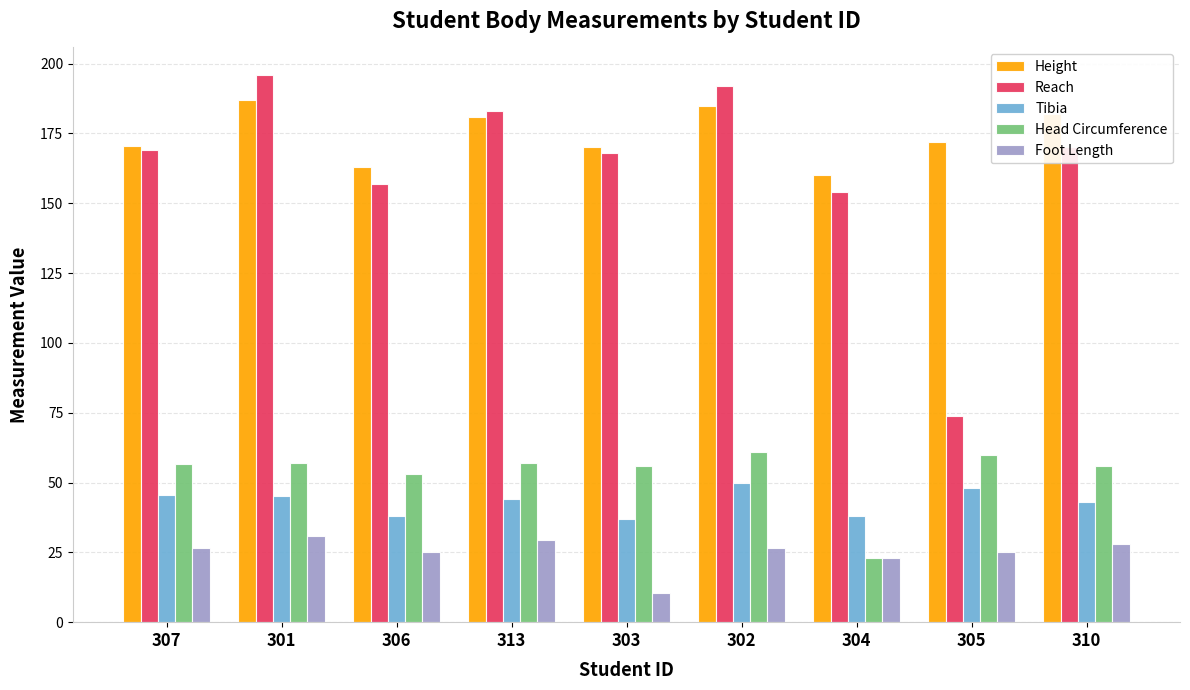

How many bars are there in each group?

5